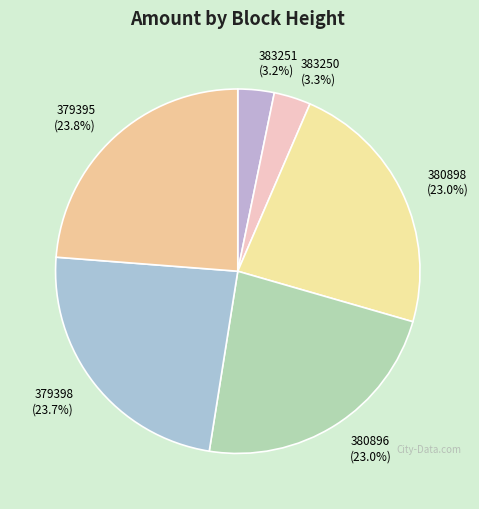

Is it true that 383250 is 3% of the pie?

True